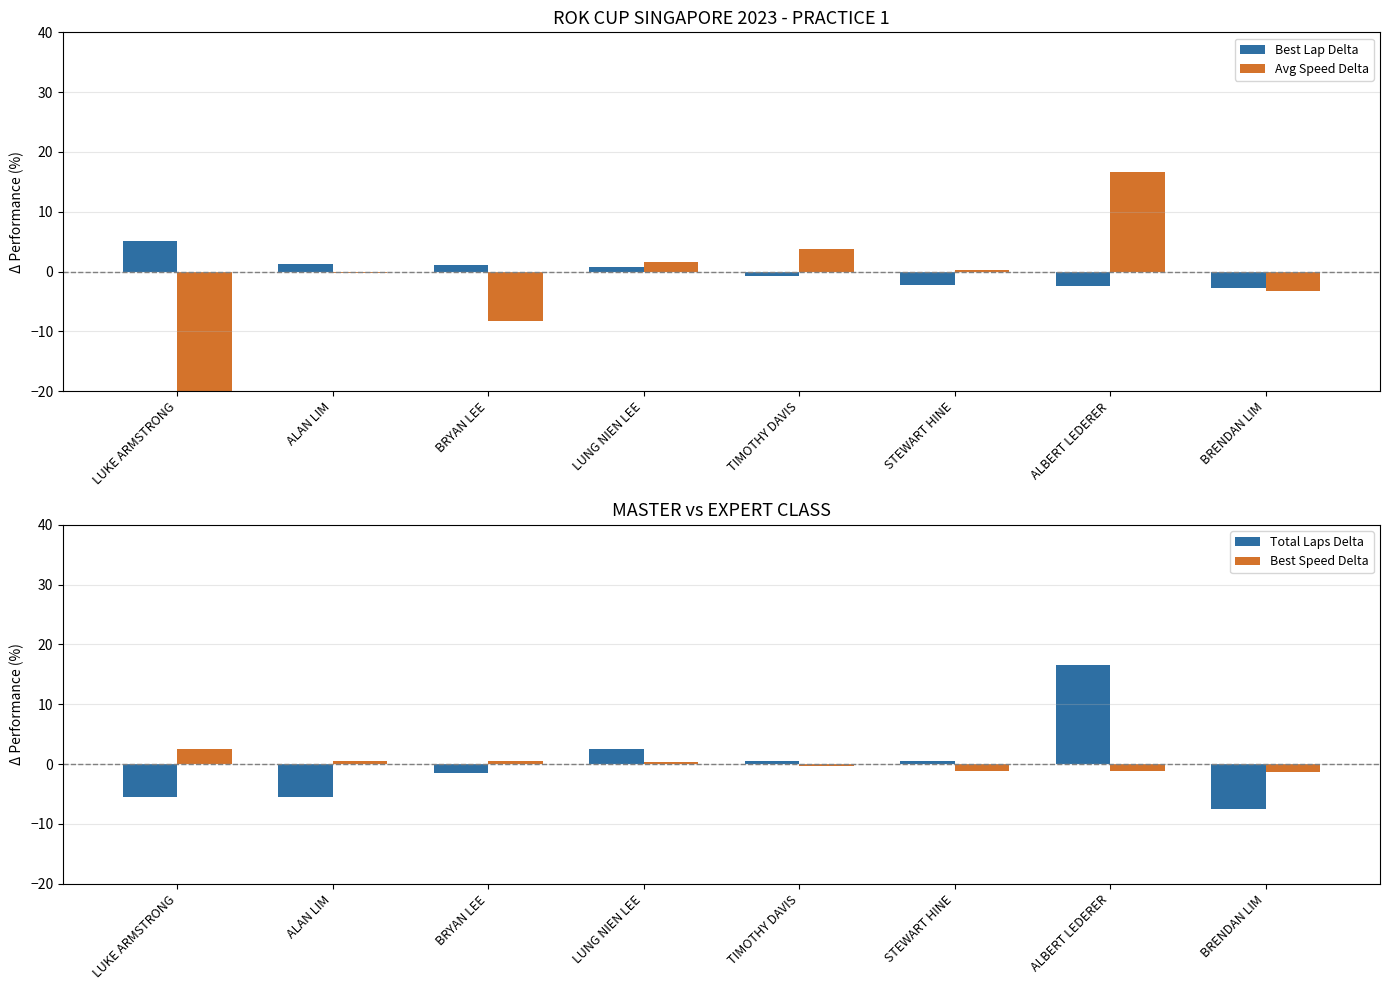

Count the number of data series in this chart.

4